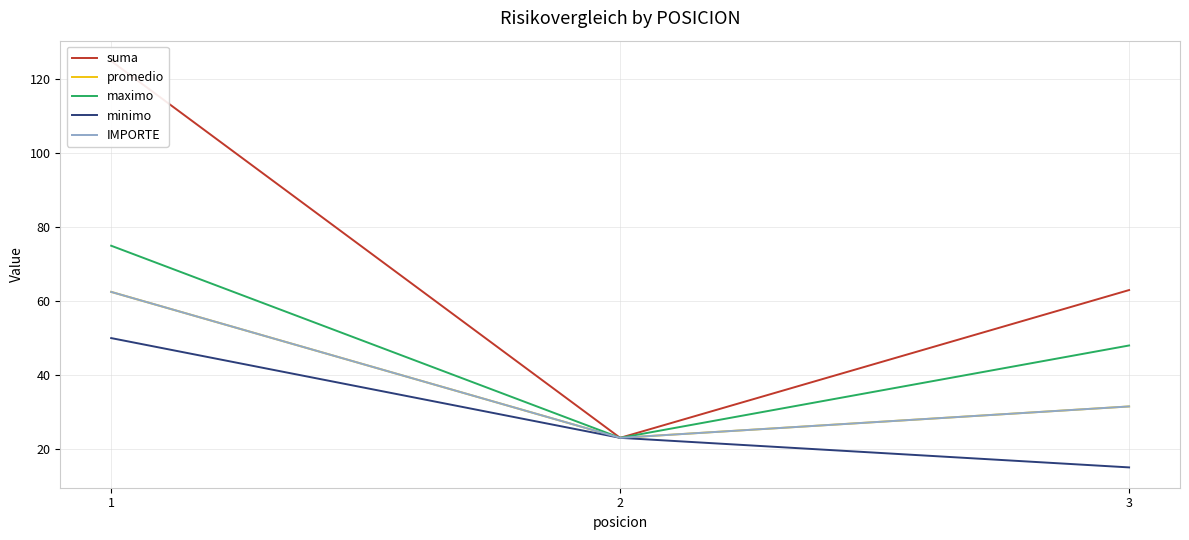

Rank the series by their maximum value, from highest to lowest.

suma, maximo, promedio, IMPORTE, minimo